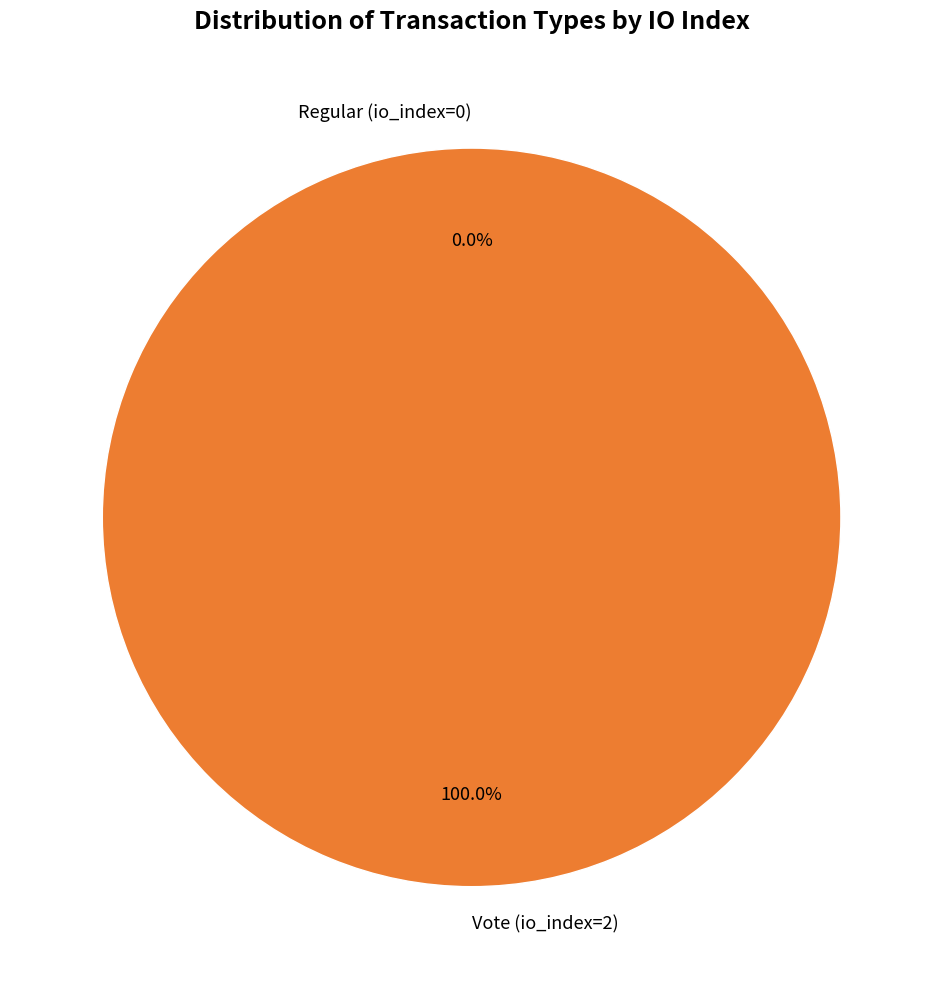

To the nearest percent, what percentage of the pie is Vote (io_index=2)?

100%